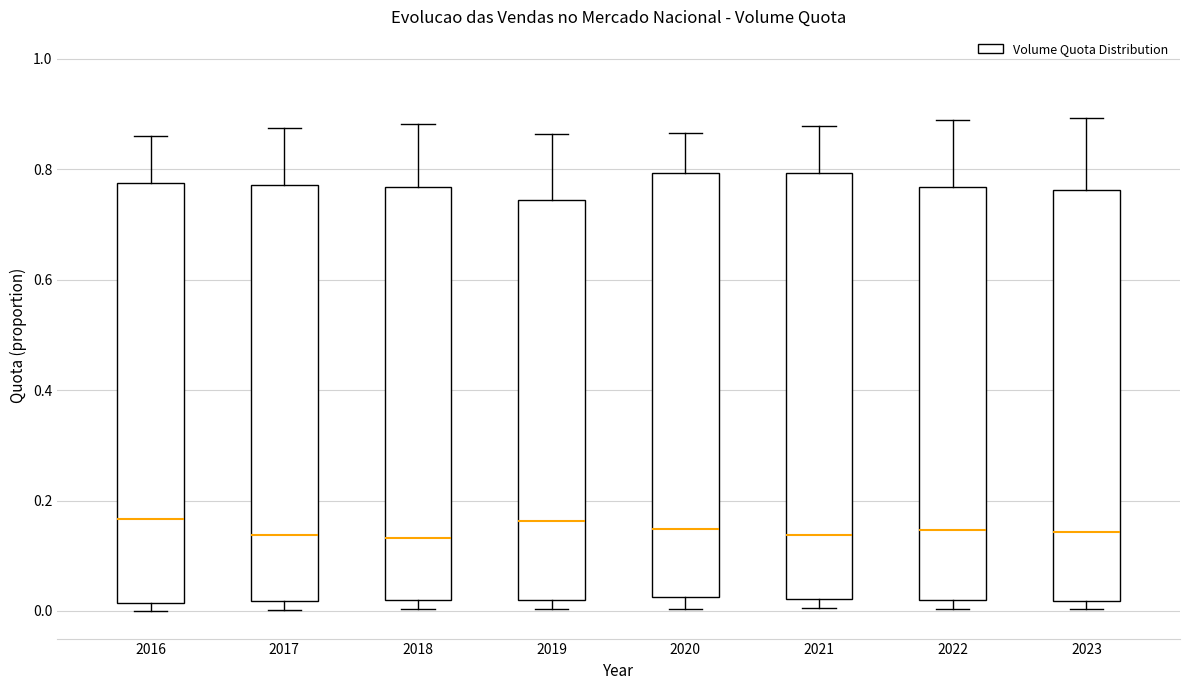

Reading left to right, transcribe this box plot: for each box, give where its median line is, the range the box spans, and where its two whiskers end, as read against the y-axis. The values are not printed on the chart, so give them approximately, as read against the axis.

2016: median 0.16, box 0.02 to 0.78, whiskers 0.00 to 0.86
2017: median 0.14, box 0.02 to 0.78, whiskers 0.00 to 0.88
2018: median 0.14, box 0.02 to 0.76, whiskers 0.00 to 0.88
2019: median 0.16, box 0.02 to 0.74, whiskers 0.00 to 0.86
2020: median 0.14, box 0.02 to 0.80, whiskers 0.00 to 0.86
2021: median 0.14, box 0.02 to 0.80, whiskers 0.00 to 0.88
2022: median 0.14, box 0.02 to 0.76, whiskers 0.00 to 0.88
2023: median 0.14, box 0.02 to 0.76, whiskers 0.00 to 0.90